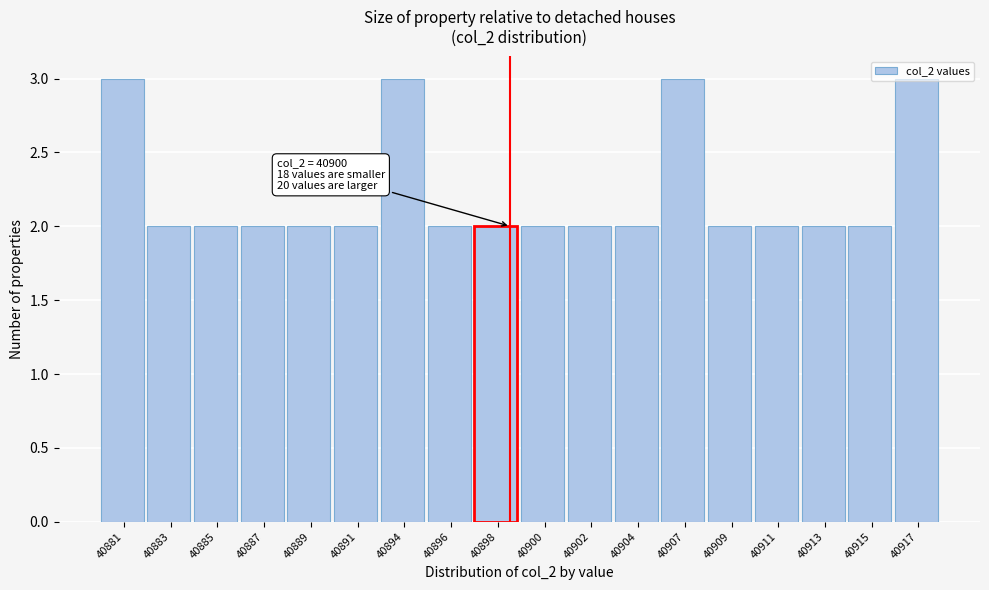

What is the sum of the values at 40907 and 40891?

5